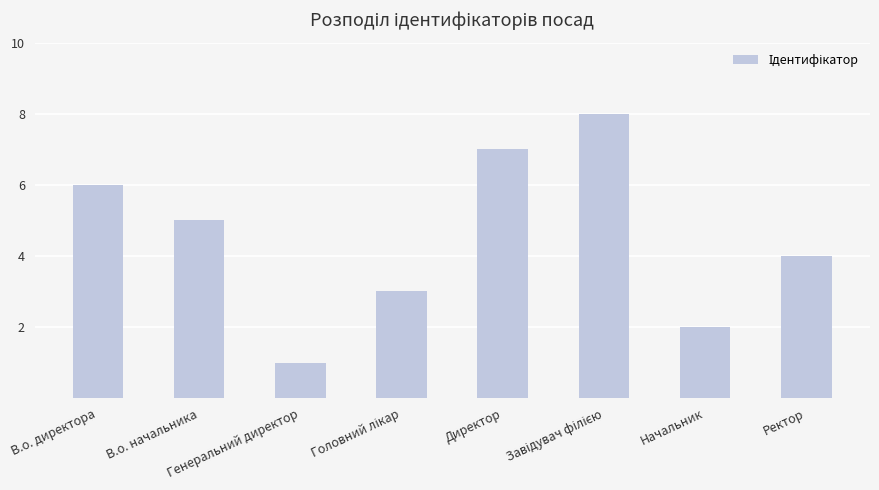

At which label is the value closest to 4?

Ректор